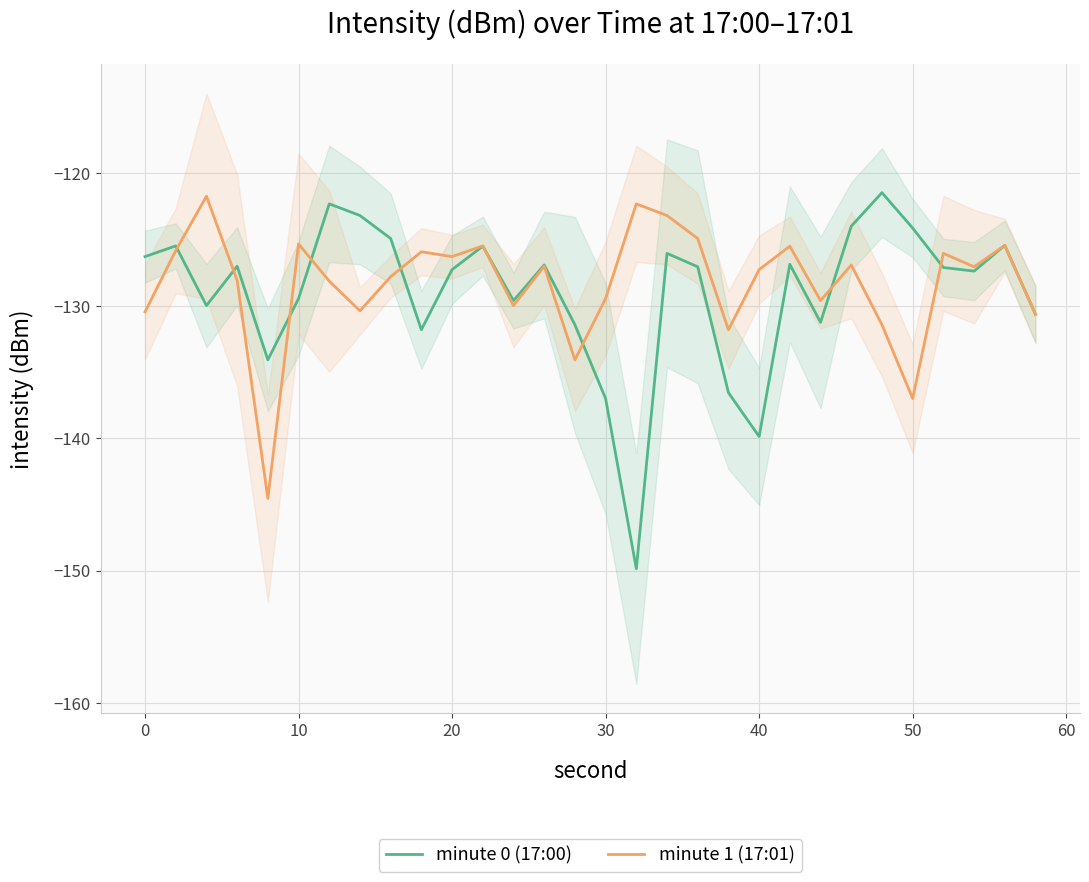

The minute 0 (17:00) series shows -139.9 at 40. True or false?

True